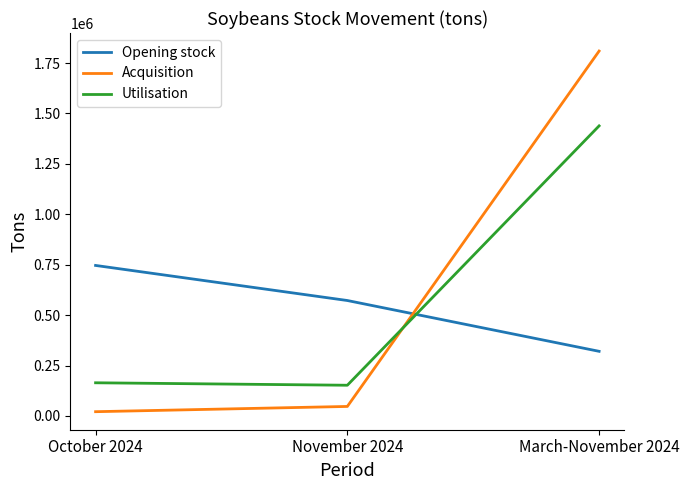

What is the difference between the Acquisition values at November 2024 and March-November 2024?

1761883